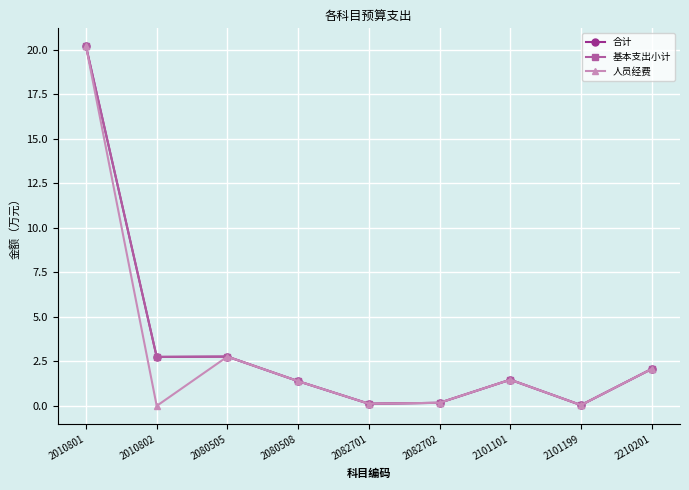

Rank the series by their maximum value, from lowest to highest.

合计, 基本支出小计, 人员经费